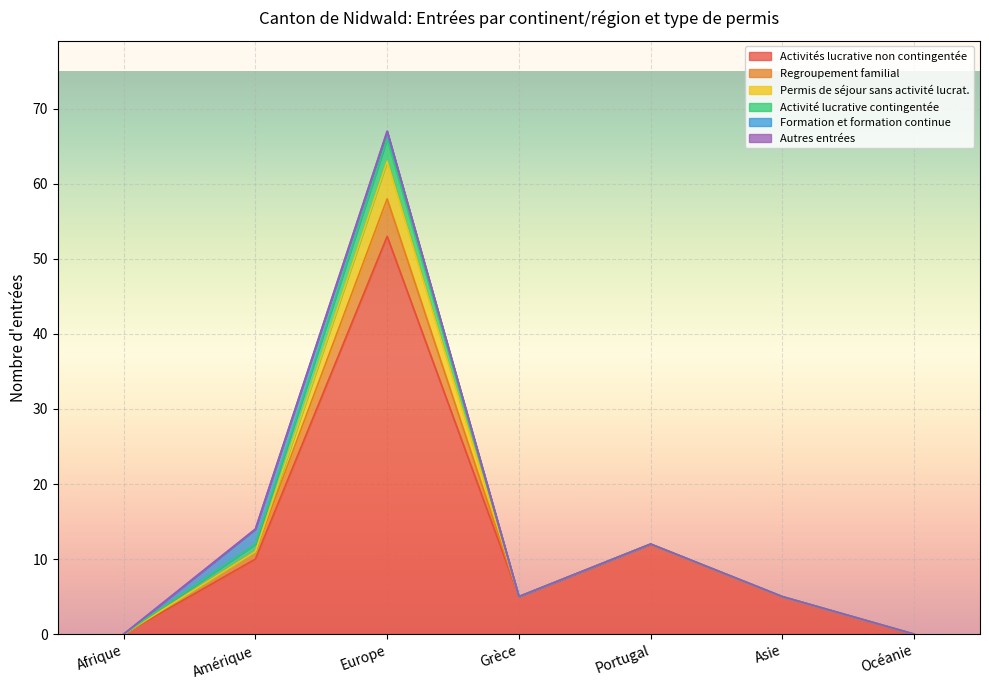

True or false: Activité lucrative contingentée has more than 2 points higher than both neighbors.

False